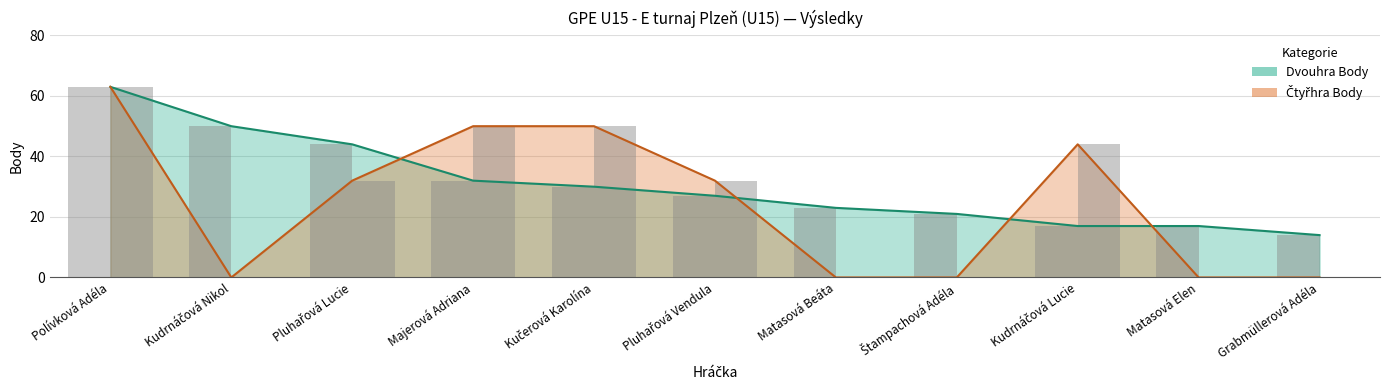

How many bars are there in total?

22